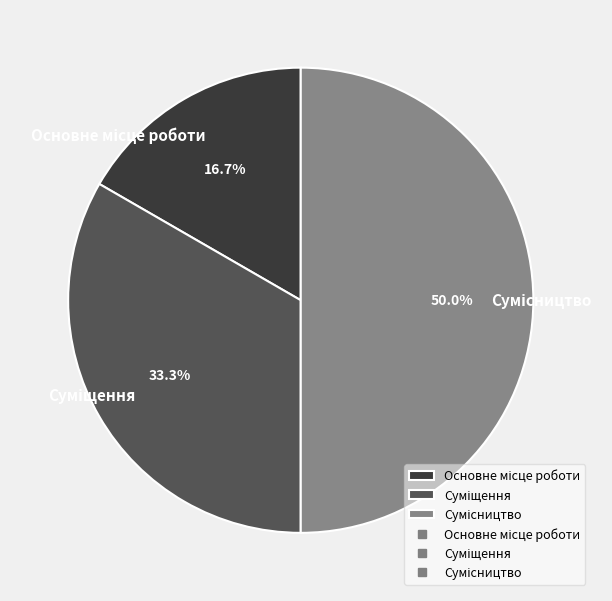

To the nearest percent, what portion does Сумісництво represent?

50%